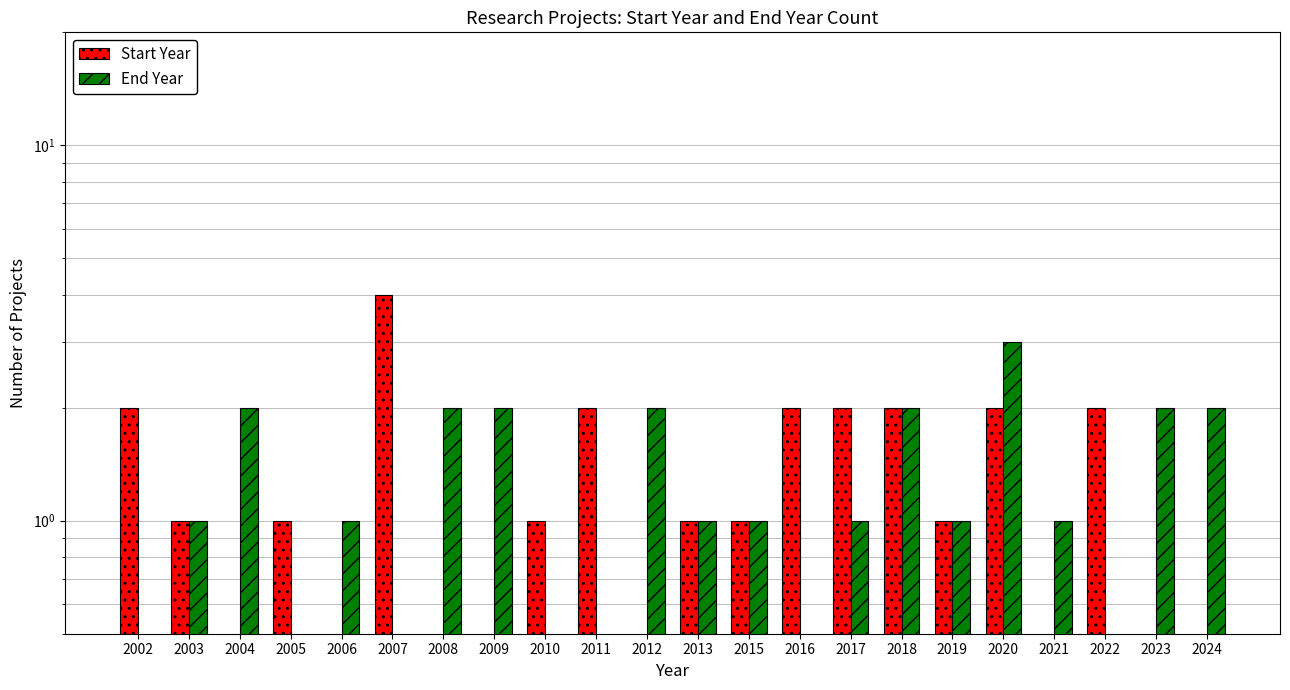

Does the chart contain any negative values?

No